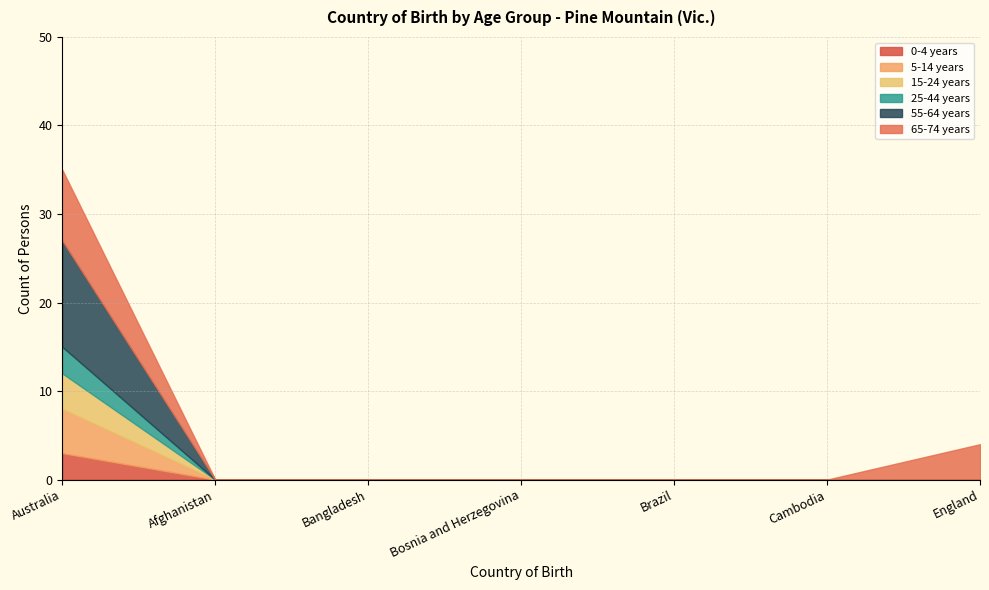

Reading left to right, extract all data points from this chart.

0-4 years: Australia=3	Afghanistan=0	Bangladesh=0	Bosnia and Herzegovina=0	Brazil=0	Cambodia=0	England=0
5-14 years: Australia=5	Afghanistan=0	Bangladesh=0	Bosnia and Herzegovina=0	Brazil=0	Cambodia=0	England=0
15-24 years: Australia=4	Afghanistan=0	Bangladesh=0	Bosnia and Herzegovina=0	Brazil=0	Cambodia=0	England=0
25-44 years: Australia=3	Afghanistan=0	Bangladesh=0	Bosnia and Herzegovina=0	Brazil=0	Cambodia=0	England=0
55-64 years: Australia=12	Afghanistan=0	Bangladesh=0	Bosnia and Herzegovina=0	Brazil=0	Cambodia=0	England=0
65-74 years: Australia=8	Afghanistan=0	Bangladesh=0	Bosnia and Herzegovina=0	Brazil=0	Cambodia=0	England=4